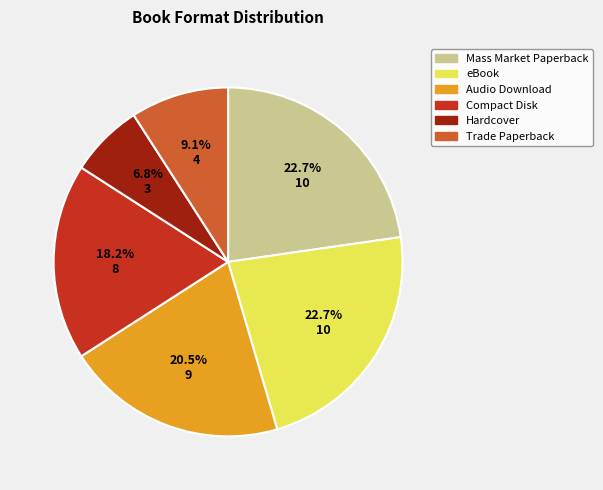

What is the smallest slice in the pie chart?

Hardcover